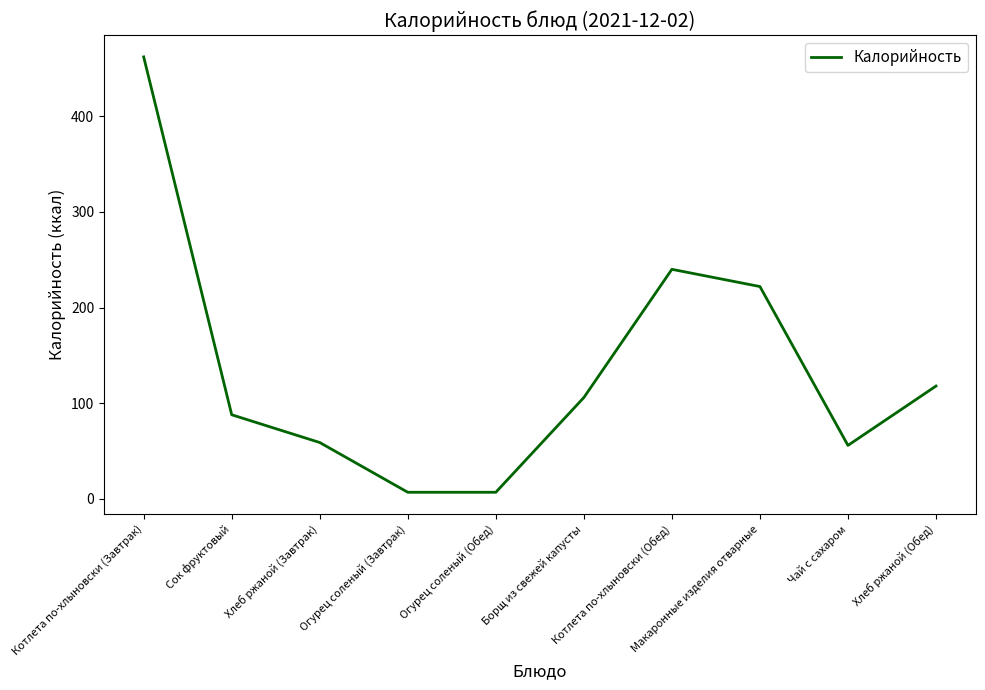

Is it true that the value at Макаронные изделия отварные is 74?

False